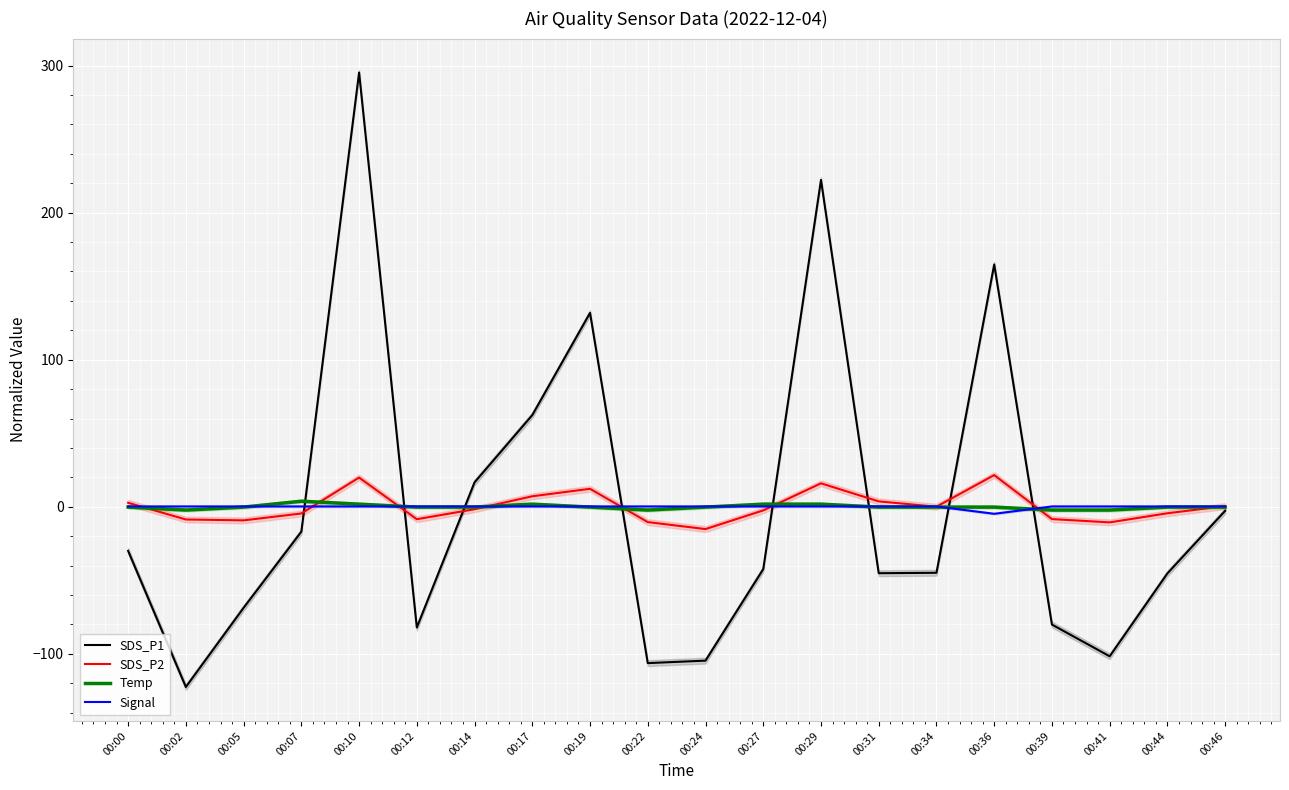

What is the total value across all series at 00:19?

144.1